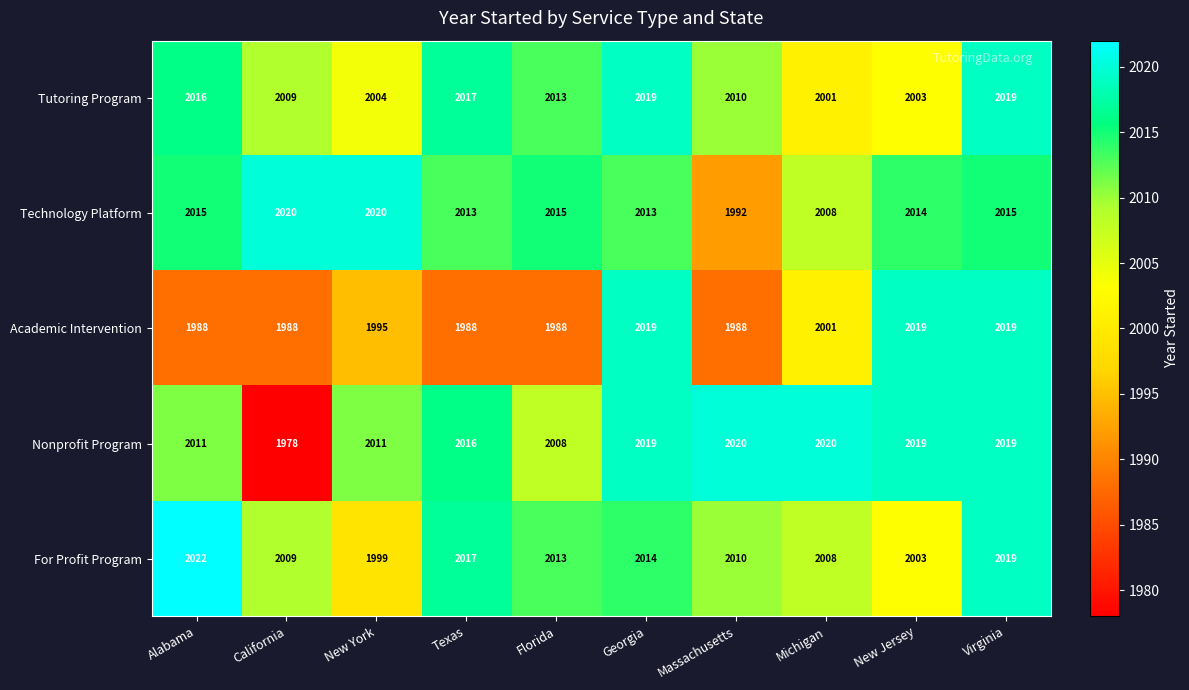

At which label is For Profit Program closest to 2010?

Massachusetts